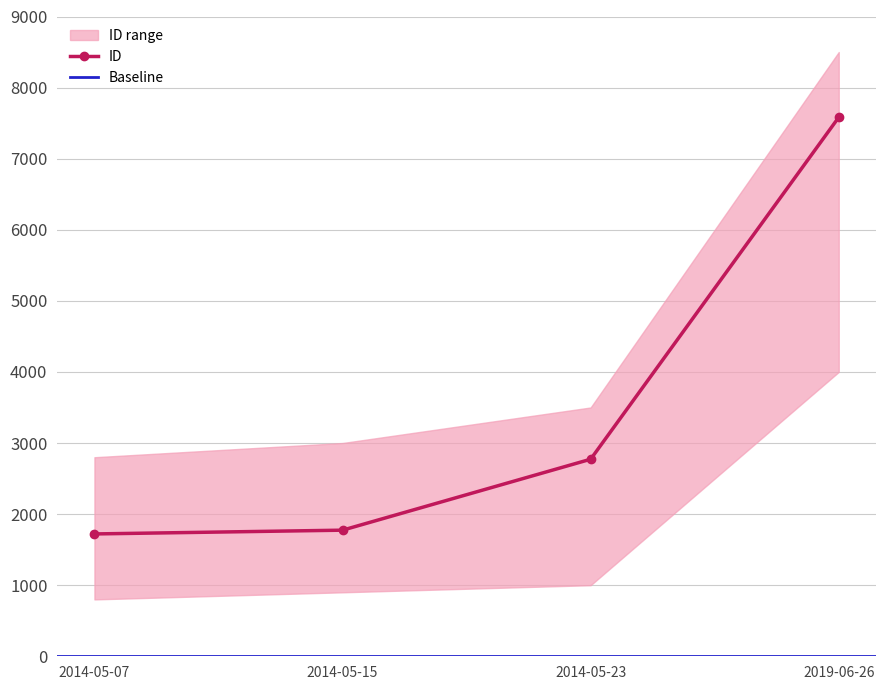

Which has a higher value, 2014-05-23 or 2014-05-15?

2014-05-23